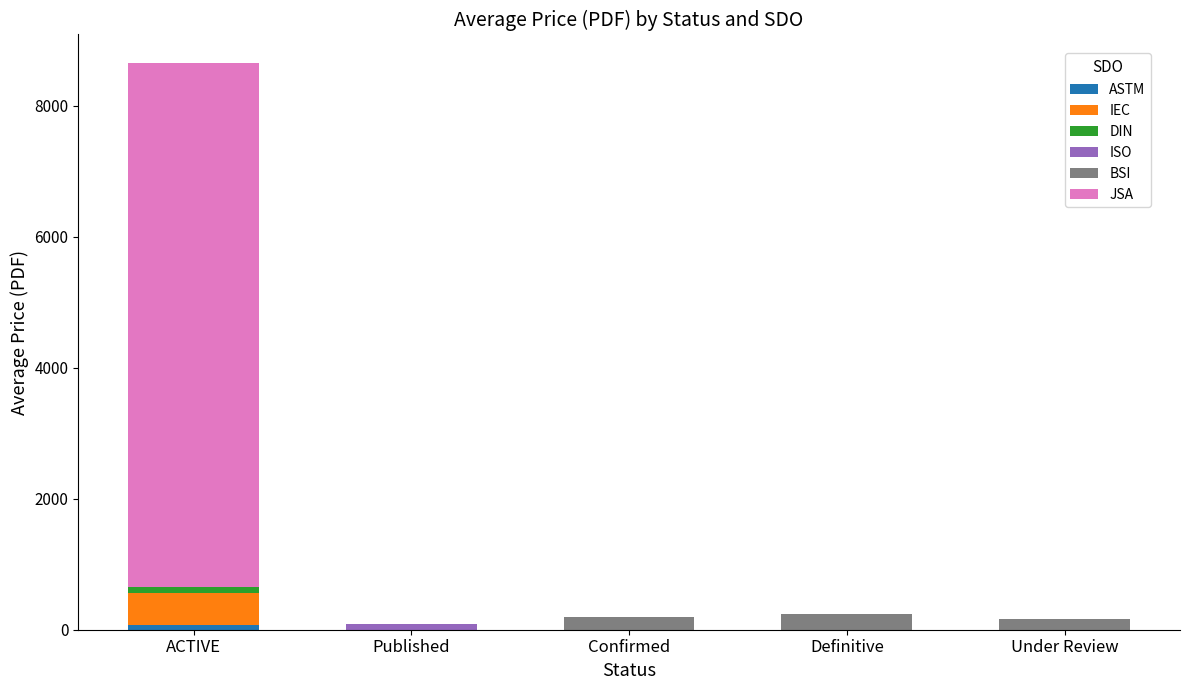

At which category is the sum across all series the highest?

ACTIVE